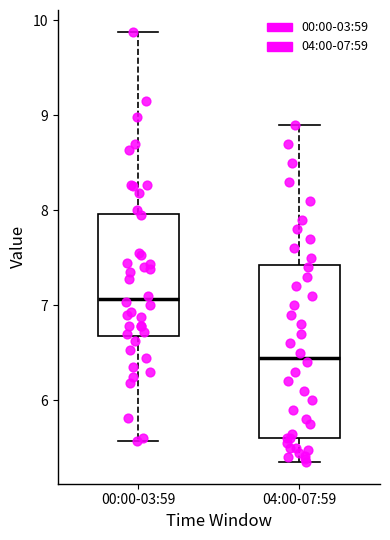

Where is the upper edge of the box for 00:00-03:59 on the y-axis? The values are not printed on the chart, so give them approximately, as read against the axis.

8.0